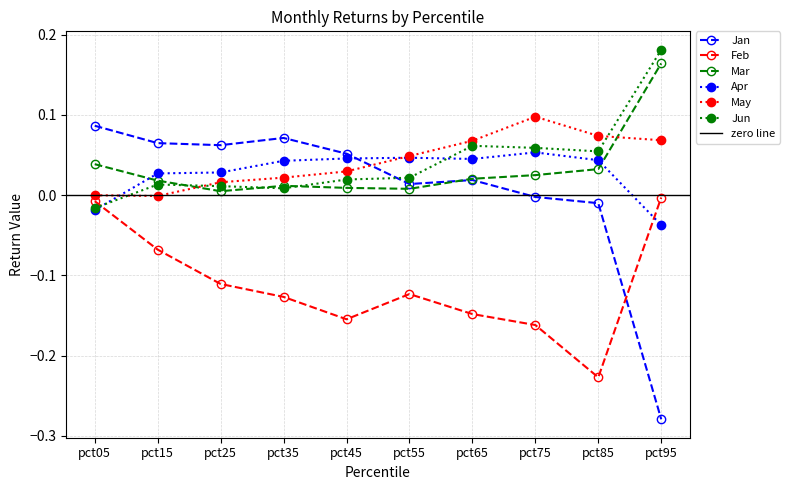

Is it true that Mar equals 0.0 at pct35?

False